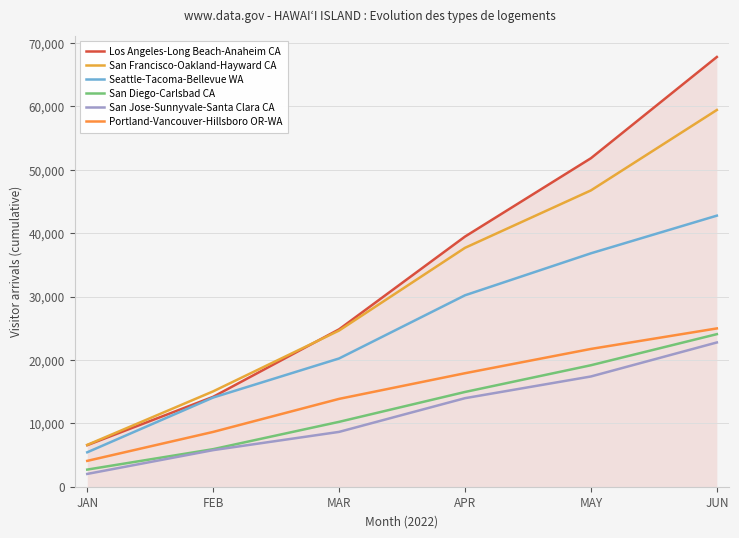

Where does the San Jose-Sunnyvale-Santa Clara CA series first go above 13968?

APR